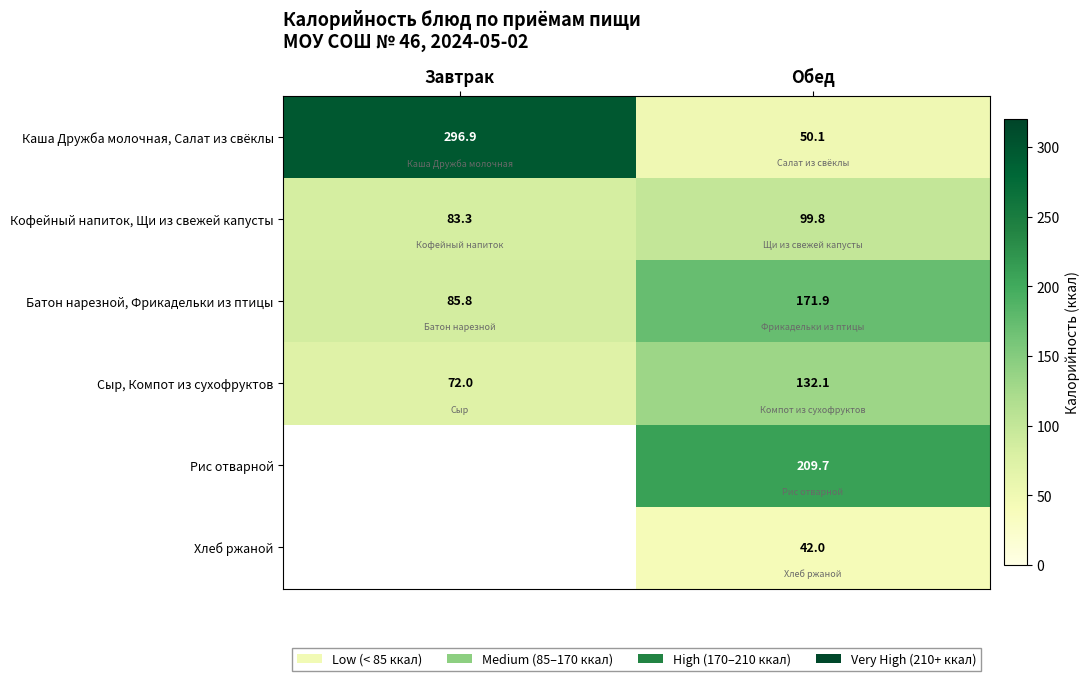

Which category has the highest value in the Кофейный напиток, Щи из свежей капусты series?

Обед